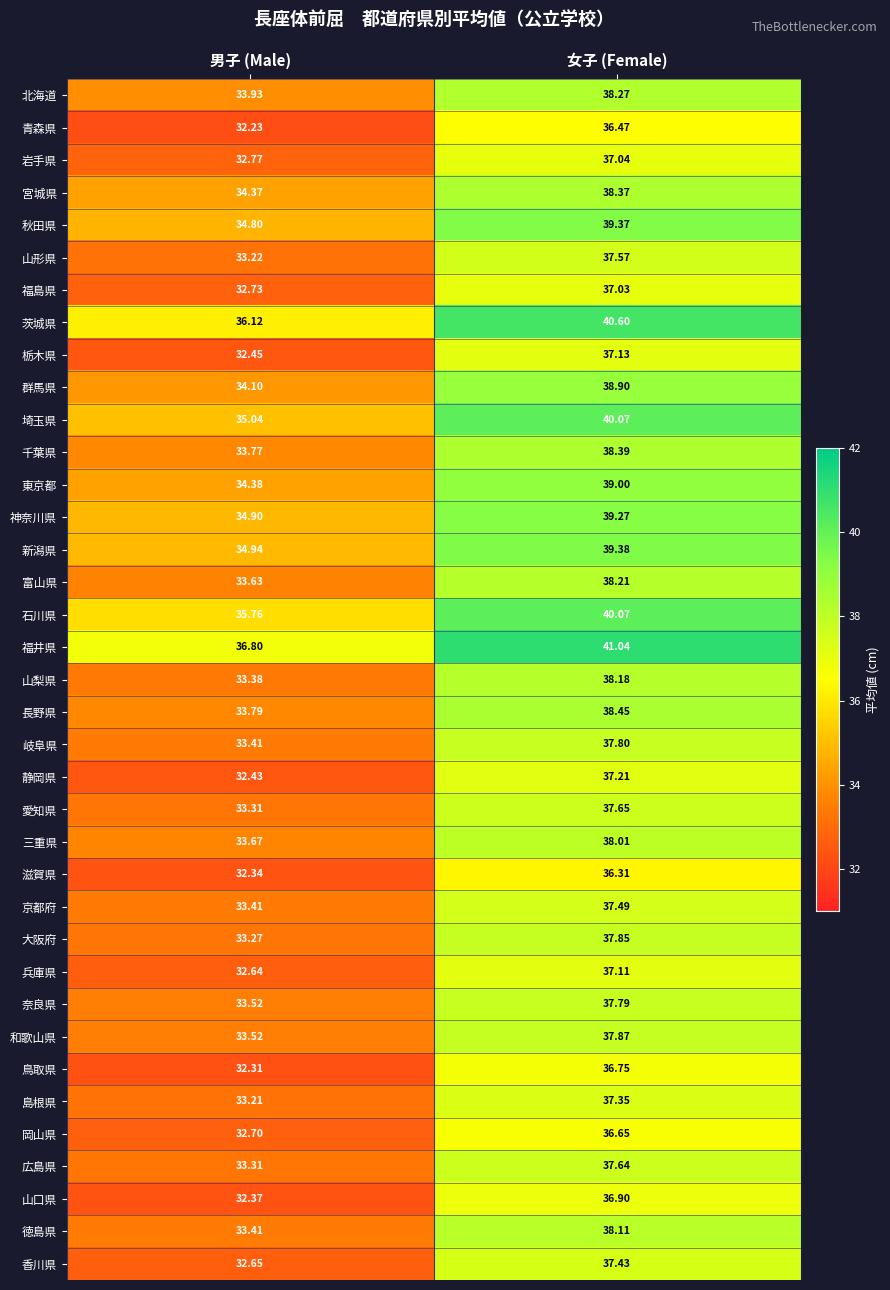

Which label corresponds to the smallest value in the chart?

男子 (Male)